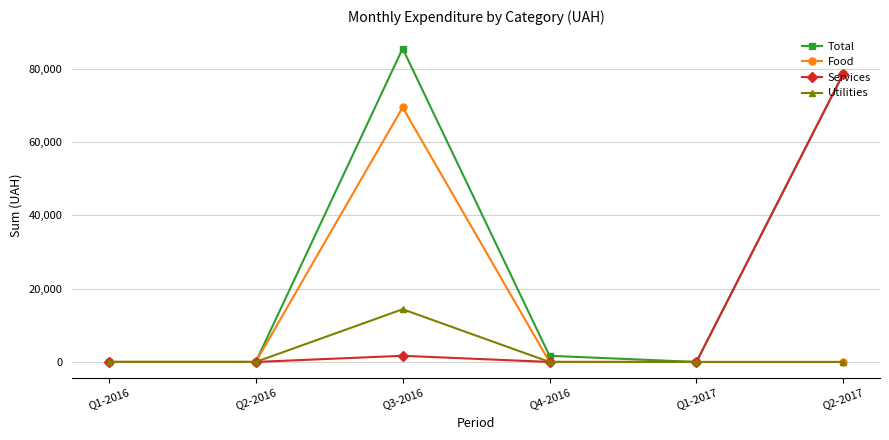

Reading left to right, transcribe all the data shown in this chart.

Total: Q1-2016=0.0	Q2-2016=0.0	Q3-2016=85462.0	Q4-2016=1681.0	Q1-2017=0.0	Q2-2017=78600.0
Food: Q1-2016=0.0	Q2-2016=0.0	Q3-2016=69409.0	Q4-2016=0.0	Q1-2017=0.0	Q2-2017=0.0
Services: Q1-2016=0.0	Q2-2016=0.0	Q3-2016=1681.0	Q4-2016=0.0	Q1-2017=0.0	Q2-2017=78600.0
Utilities: Q1-2016=0.0	Q2-2016=0.0	Q3-2016=14372.0	Q4-2016=0.0	Q1-2017=0.0	Q2-2017=0.0